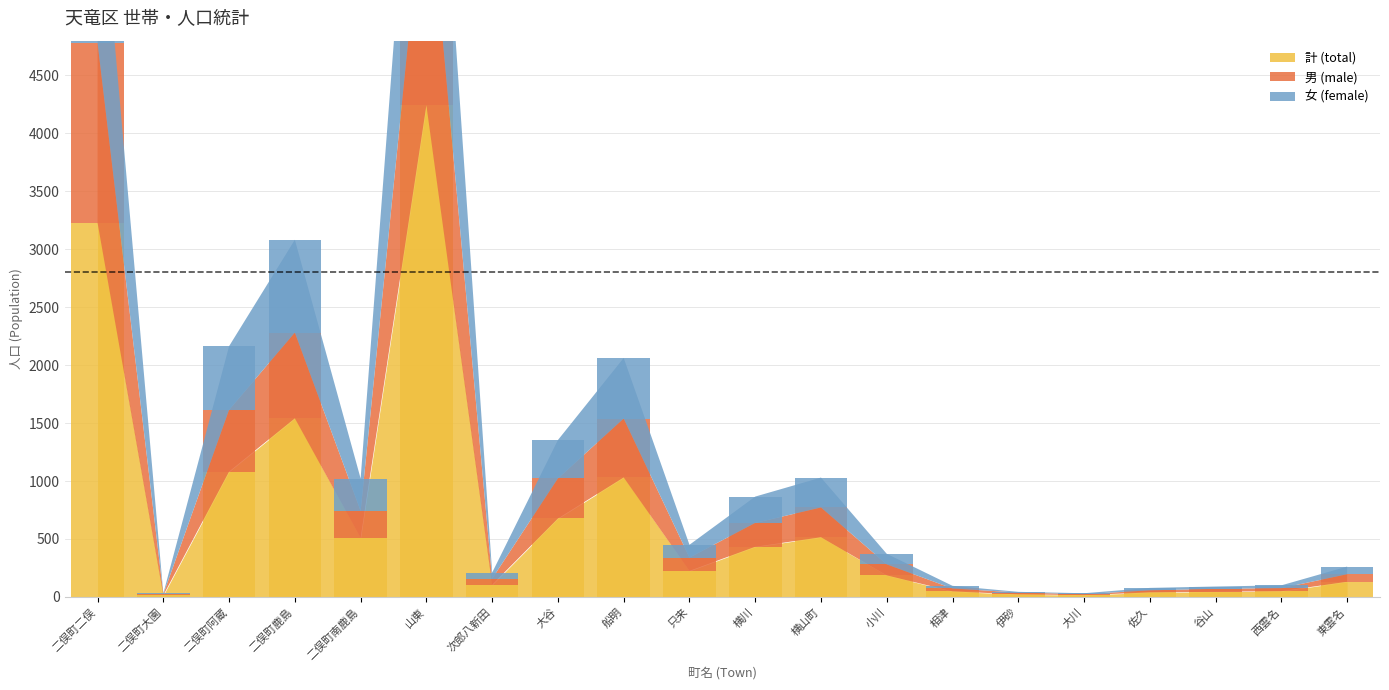

Is the value of 男 (male) at 二俣町南鹿島 greater than the value of 女 (female) at 次郎八新田?

Yes